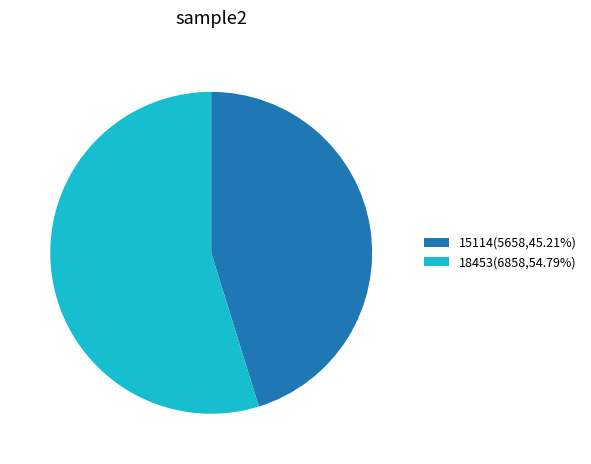

Between 15114 and 18453, which is larger?

18453